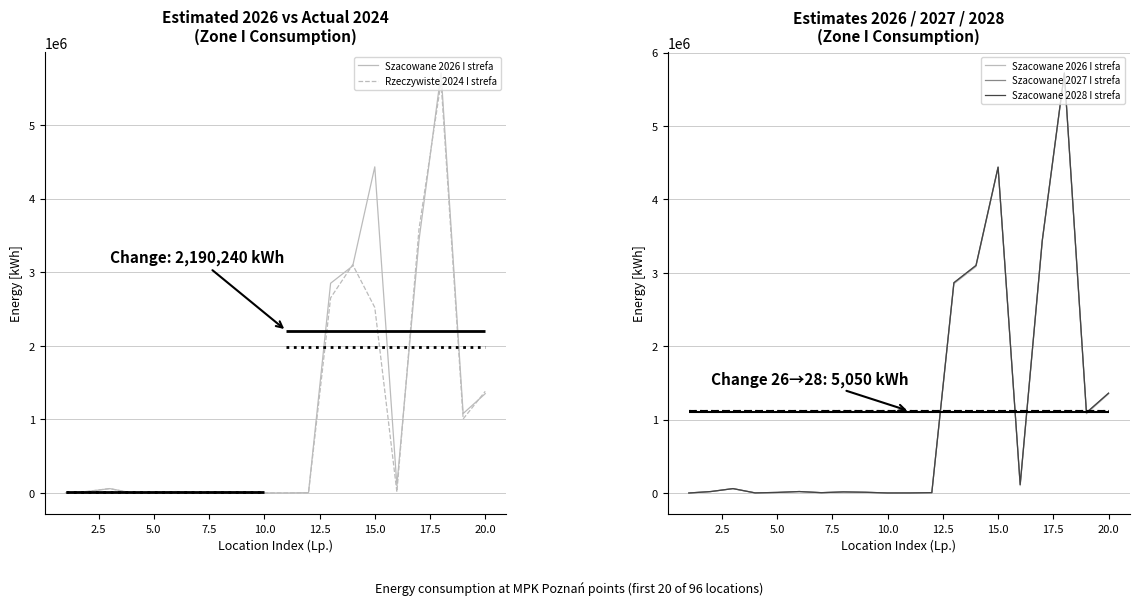

How many data points in Szacowane 2027 I strefa are less than 20000?

9